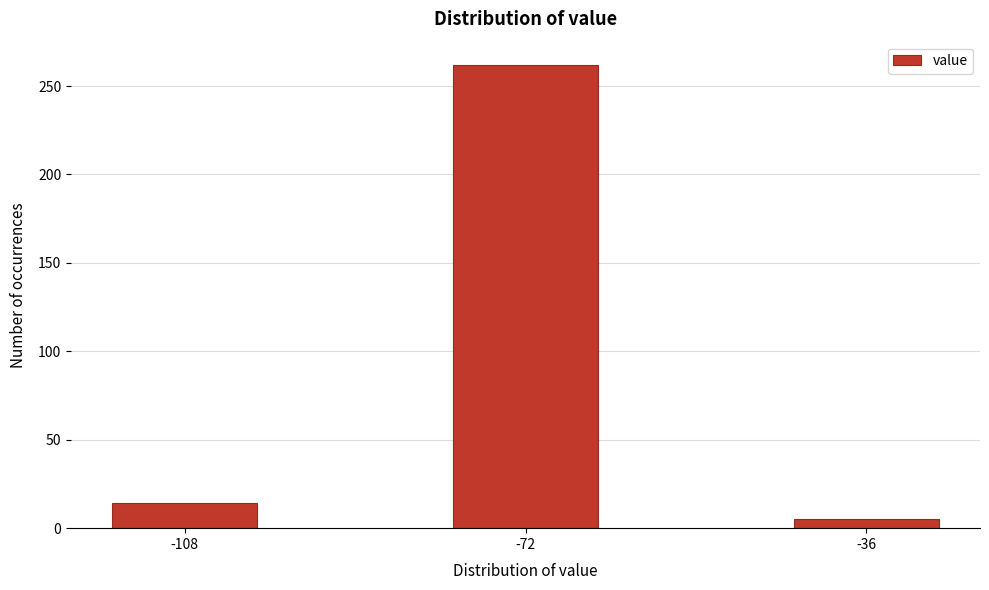

Reading left to right, transcribe all the data shown in this chart.

-108=14	-72=262	-36=5